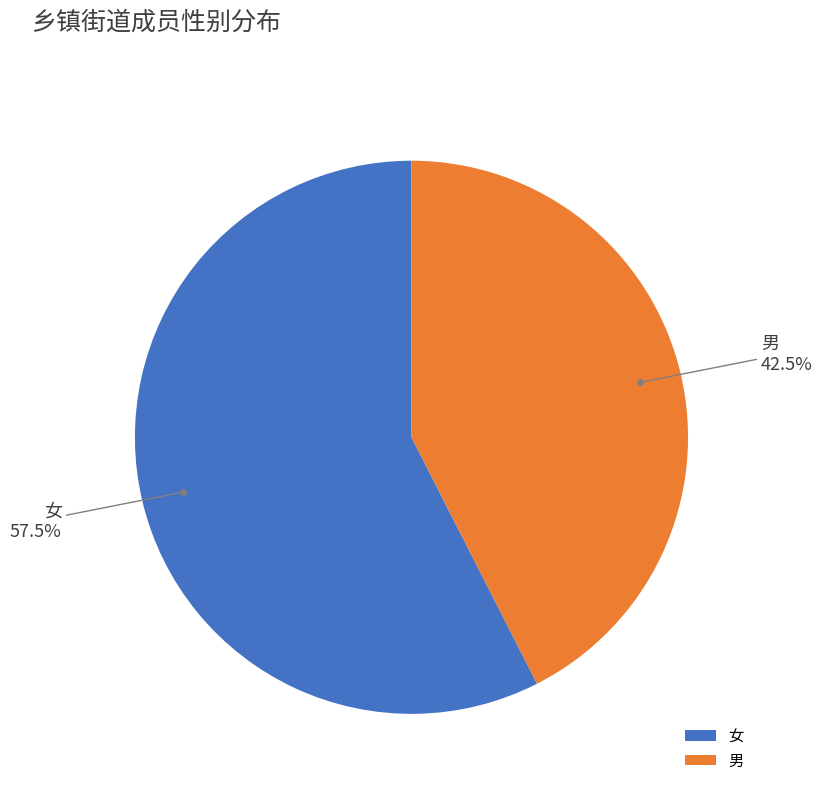

What percentage do 男 and 女 together represent?

100.0%